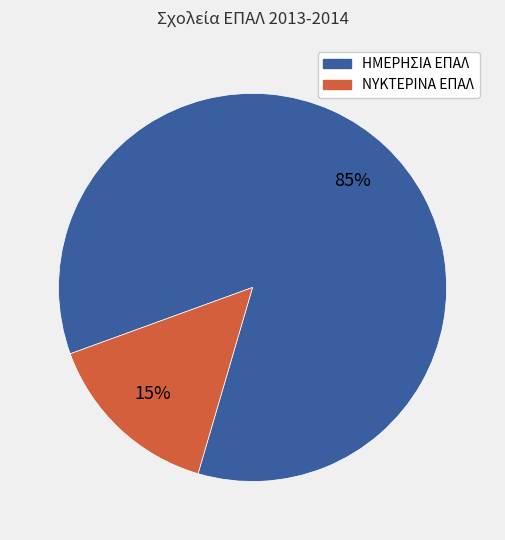

Which category has the biggest portion of the pie?

ΗΜΕΡΗΣΙΑ ΕΠΑΛ